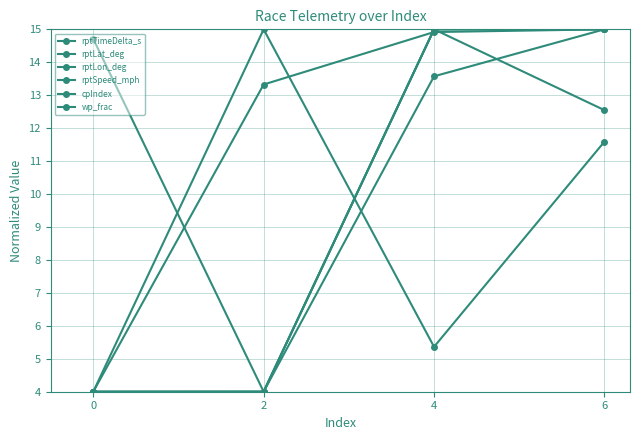

Does the chart have visible grid lines?

Yes